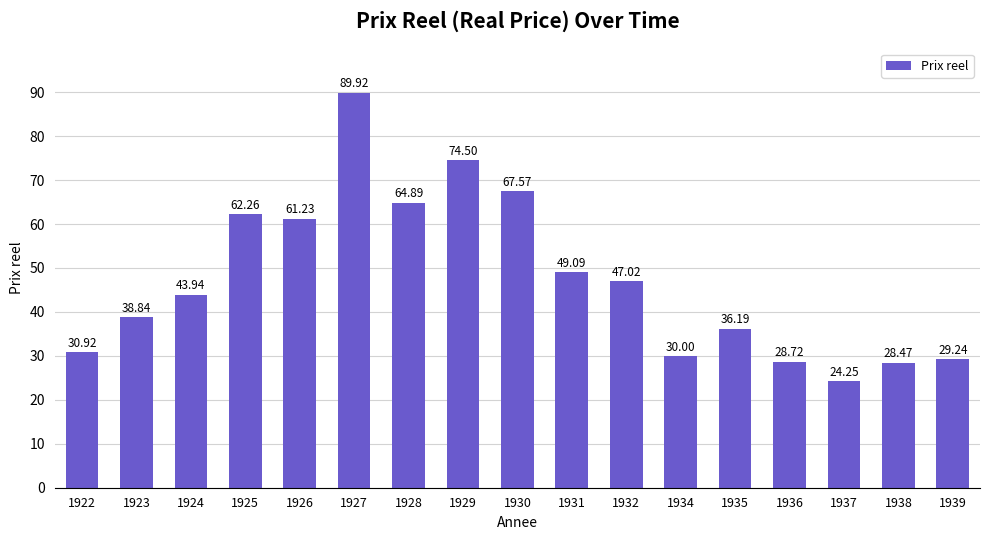

Is it true that the value at 1930 is 31.0?

False